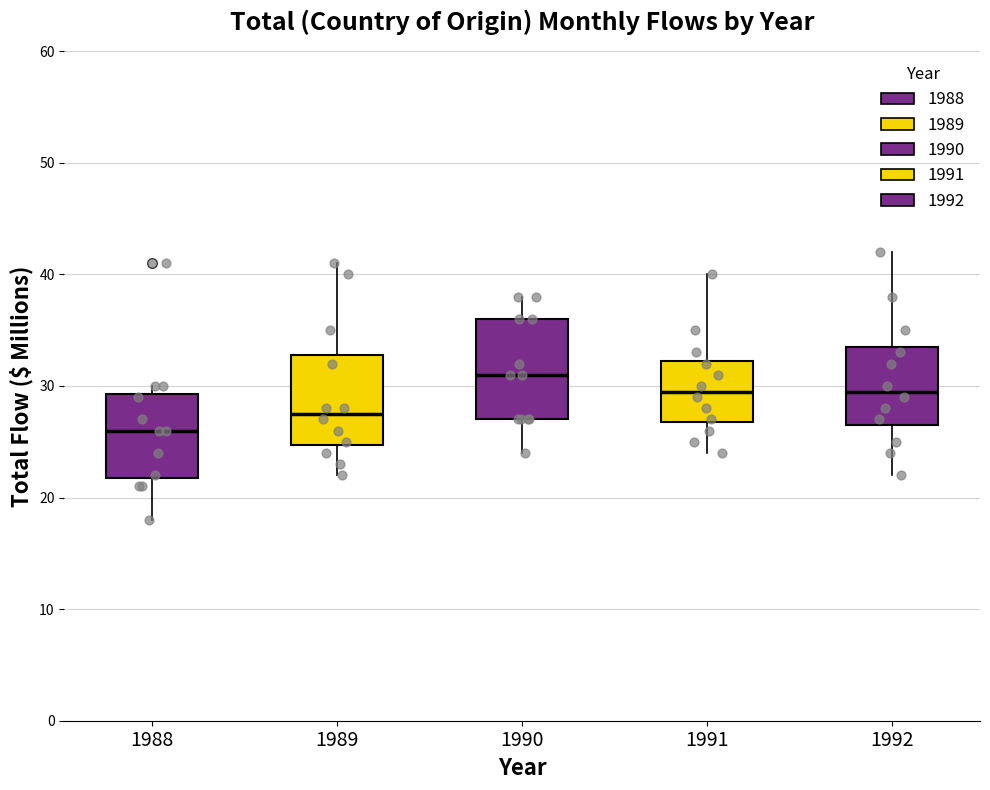

Reading left to right, transcribe this box plot: for each box, give where its median line is, the range the box spans, and where its two whiskers end, as read against the y-axis. The values are not printed on the chart, so give them approximately, as read against the axis.

1988: median 26, box 22 to 29, whiskers 18 to 30
1989: median 28, box 25 to 33, whiskers 22 to 41
1990: median 31, box 27 to 36, whiskers 24 to 38
1991: median 30, box 27 to 32, whiskers 24 to 40
1992: median 30, box 27 to 34, whiskers 22 to 42